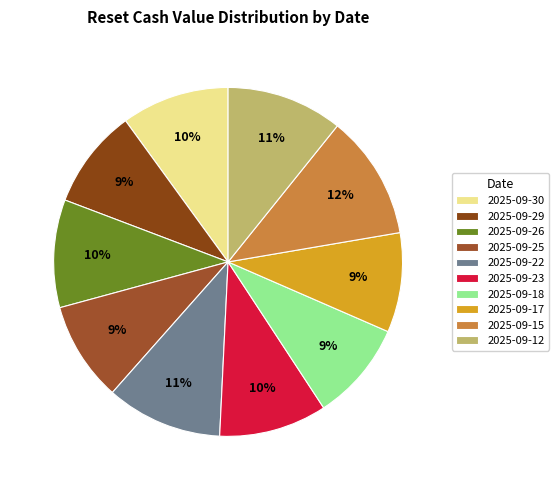

Between 2025-09-23 and 2025-09-15, which is larger?

2025-09-15